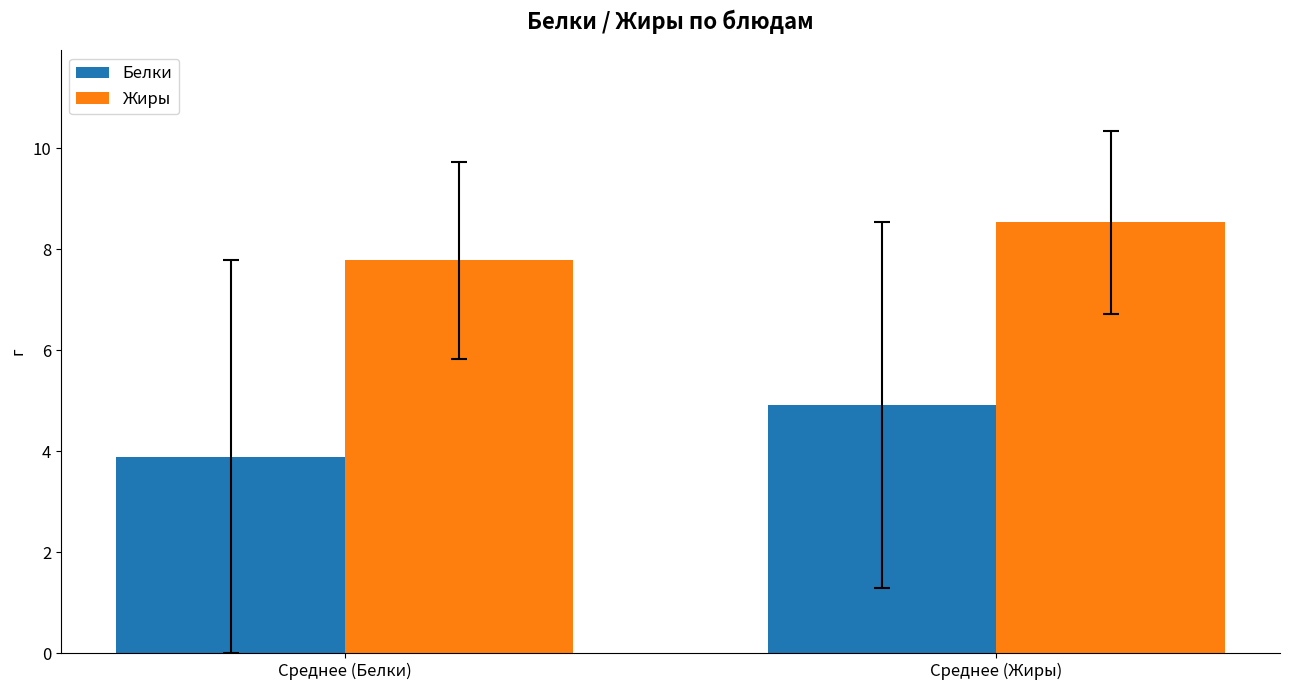

Are the bars grouped side by side (vs. stacked)?

Yes